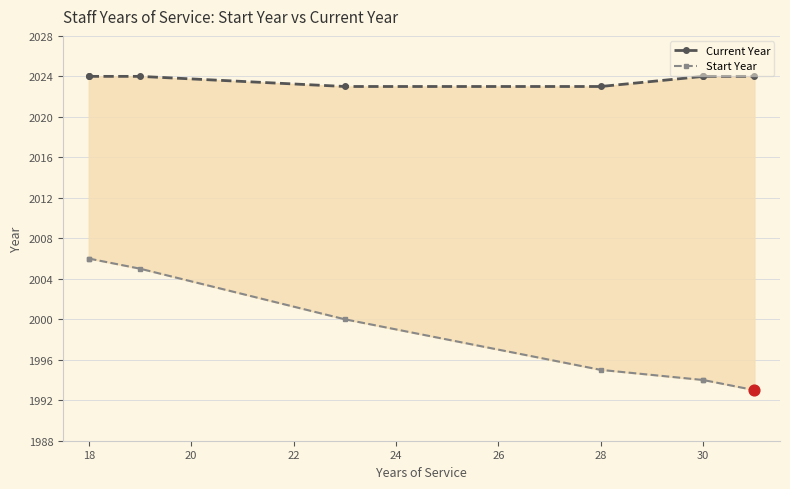

Which series has the largest Y range (max minus min)?

Start Year